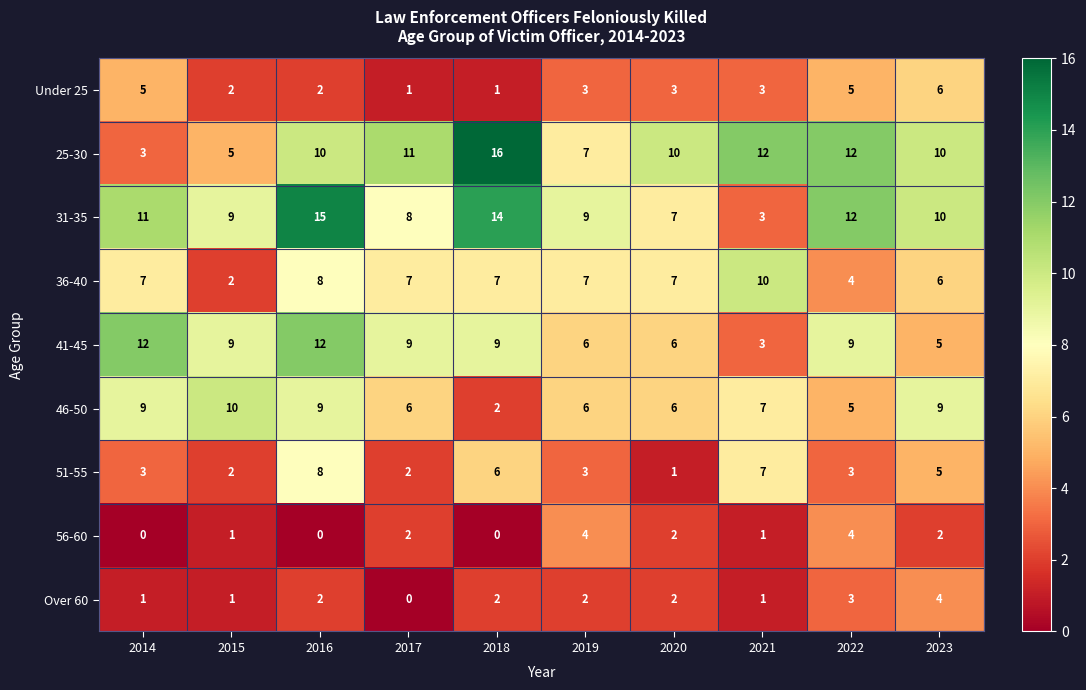

The value of 36-40 at 2017 is 10. True or false?

False